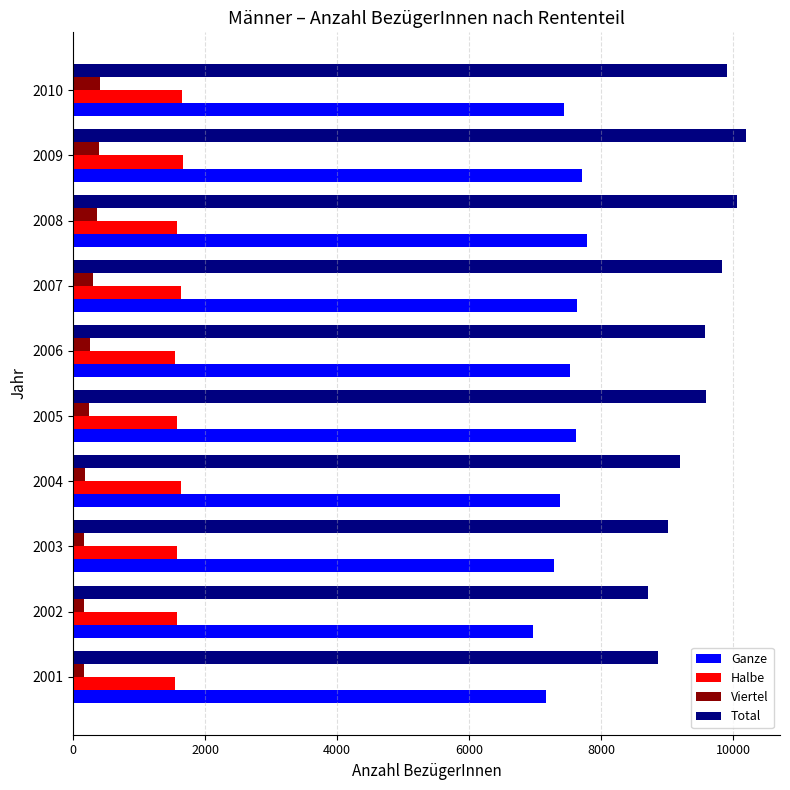

What is the highest value of the Halbe series?

1662